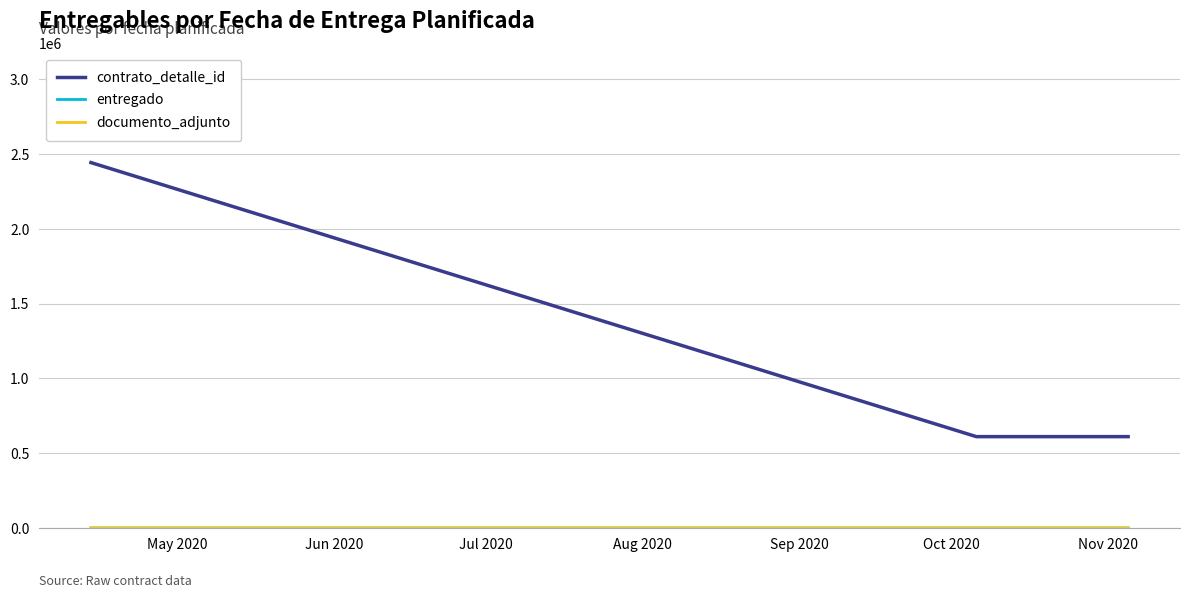

Reading right to left, list all the values displayed in this chart.

contrato_detalle_id: 611022	611022	2444088
entregado: 1	1	4
documento_adjunto: 1	1	4